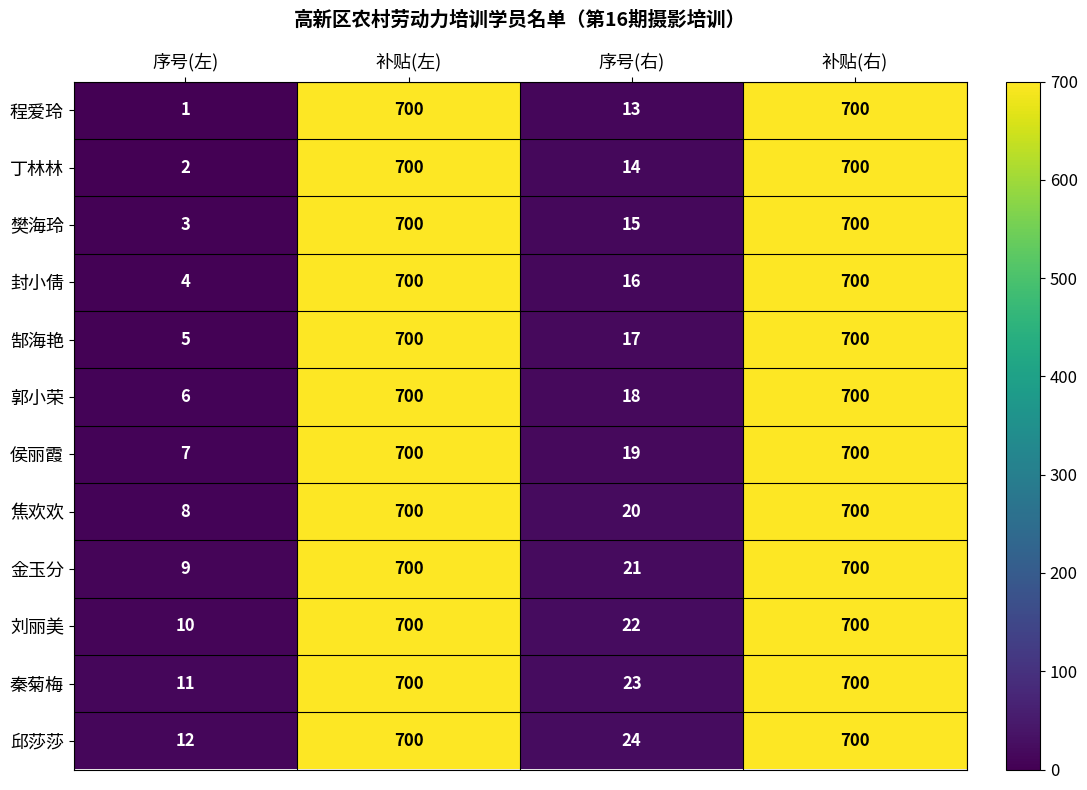

Count the number of data series in this chart.

12